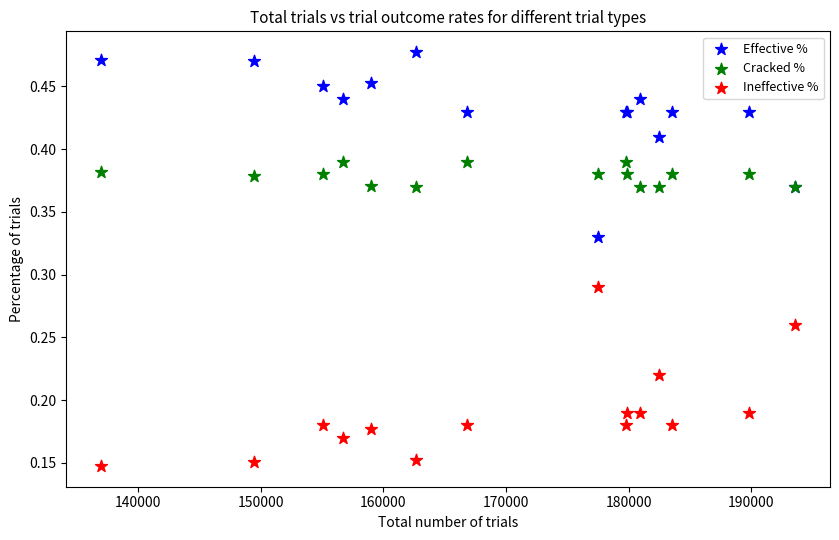

Which series contains the highest Y value?

Effective %